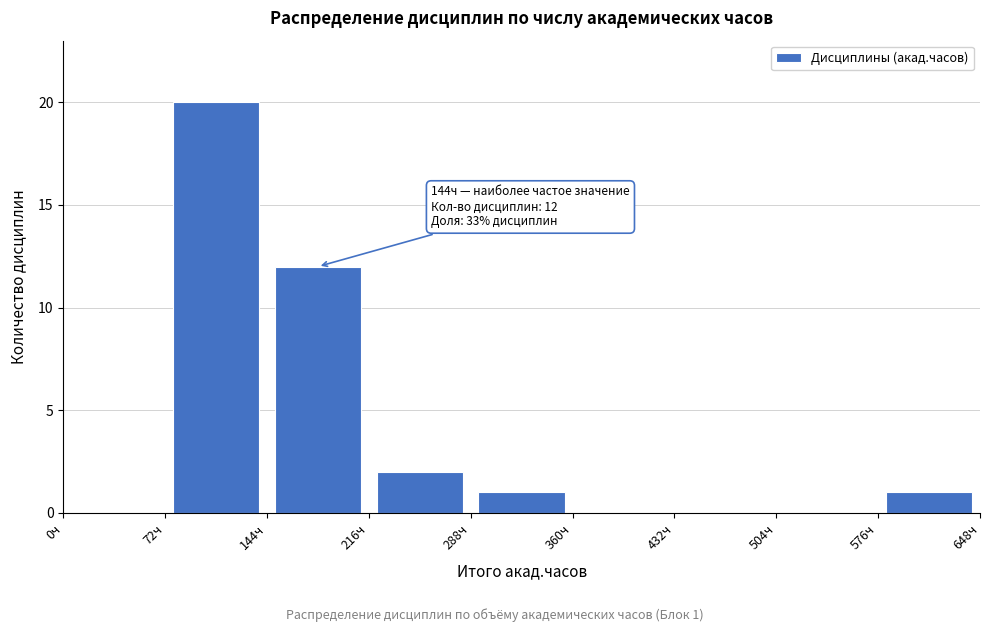

Which range on the x-axis has the tallest bar?

72 to 144